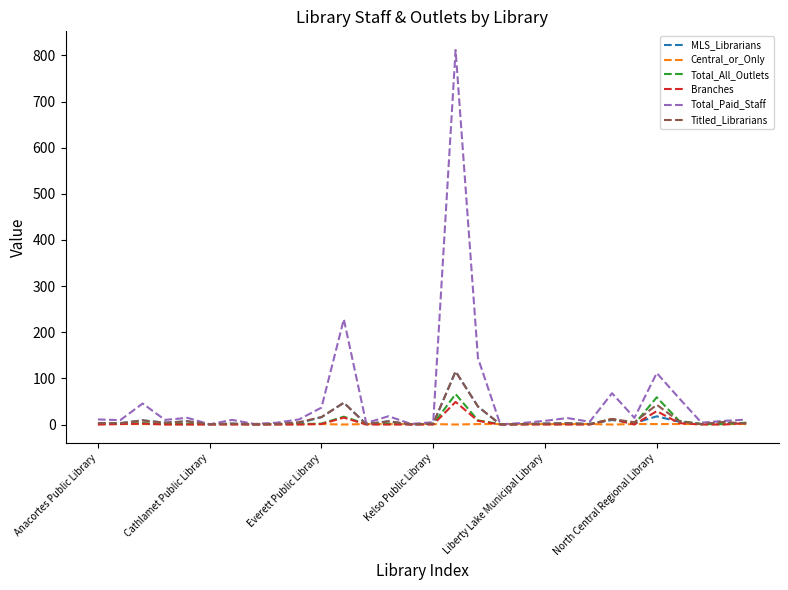

Which series has the largest range (max minus min)?

Total_Paid_Staff